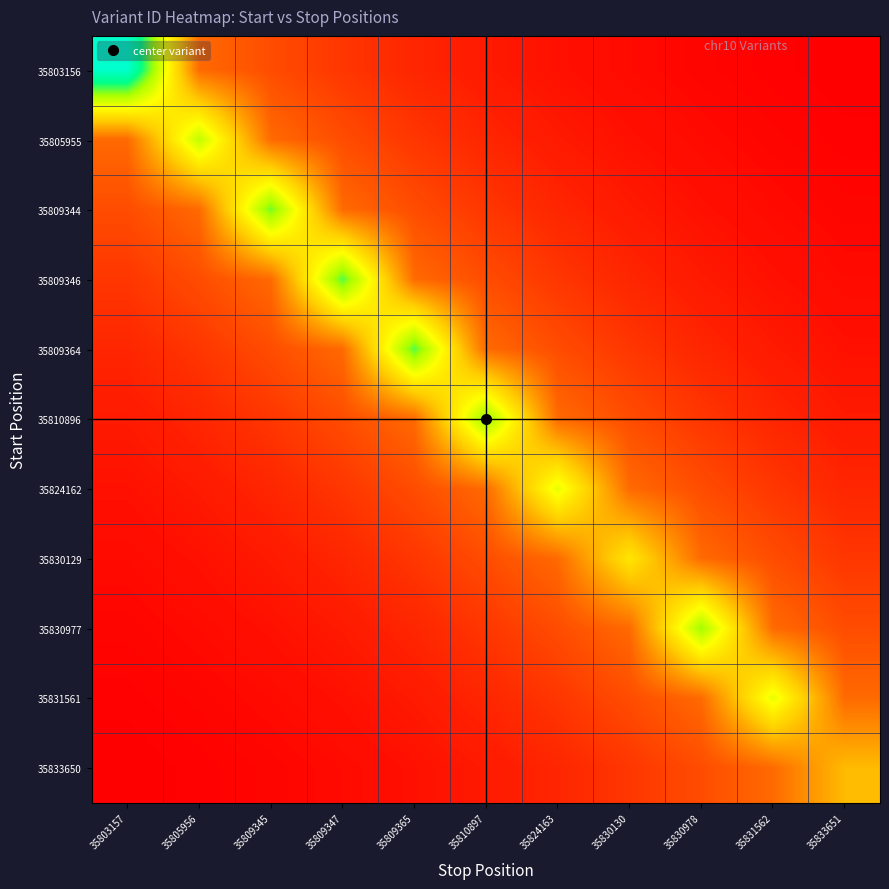

List the series in order of their peak value, lowest first.

35833650, 35830129, 35824162, 35831561, 35805955, 35830977, 35810896, 35809344, 35809346, 35809364, 35803156